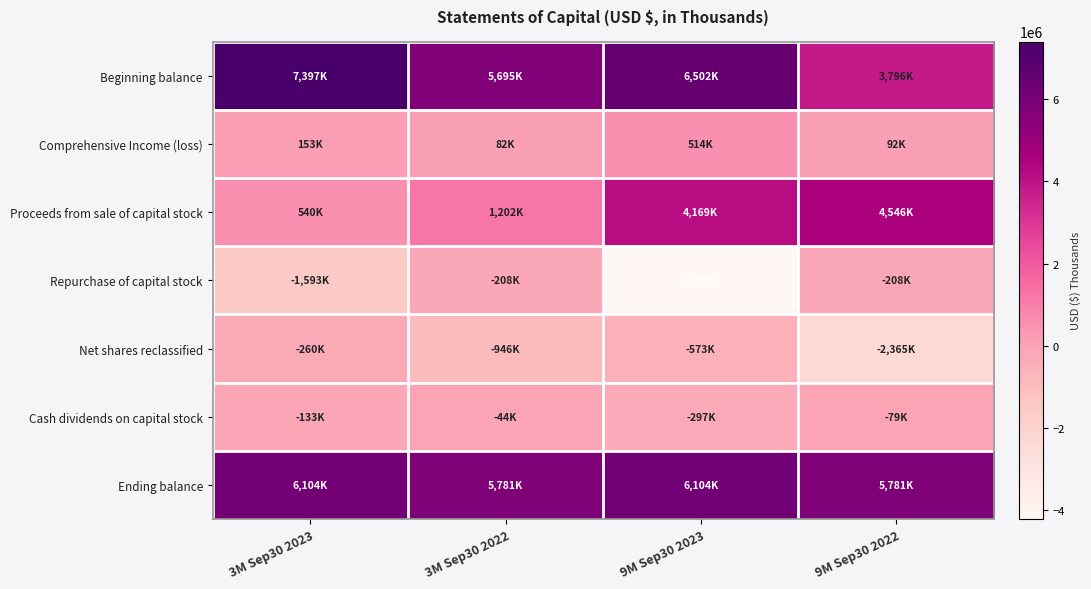

What is the maximum value shown in the chart?

7396557